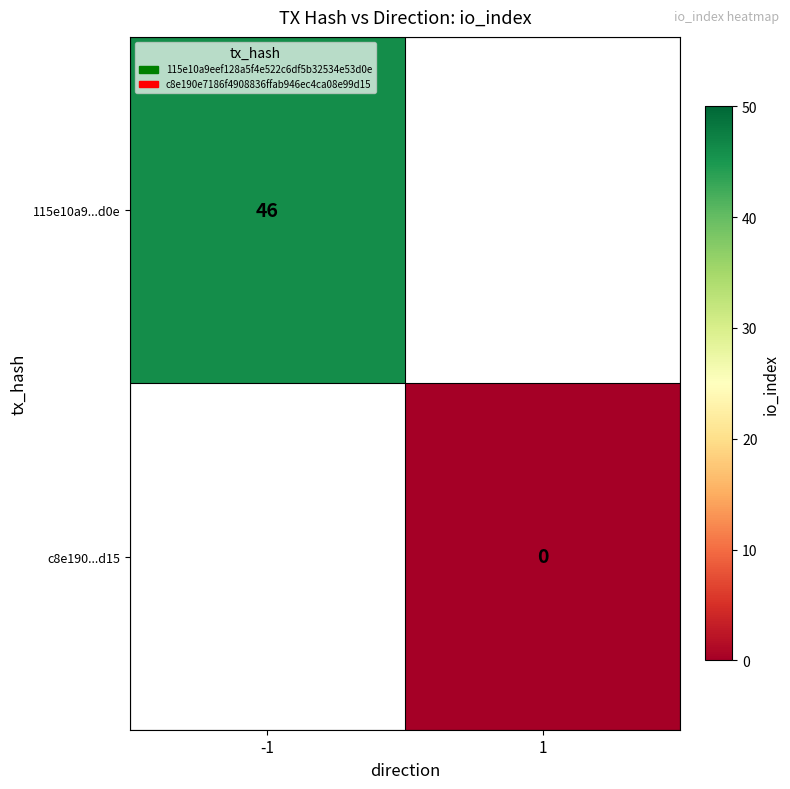

How many distinct data groups are displayed?

2